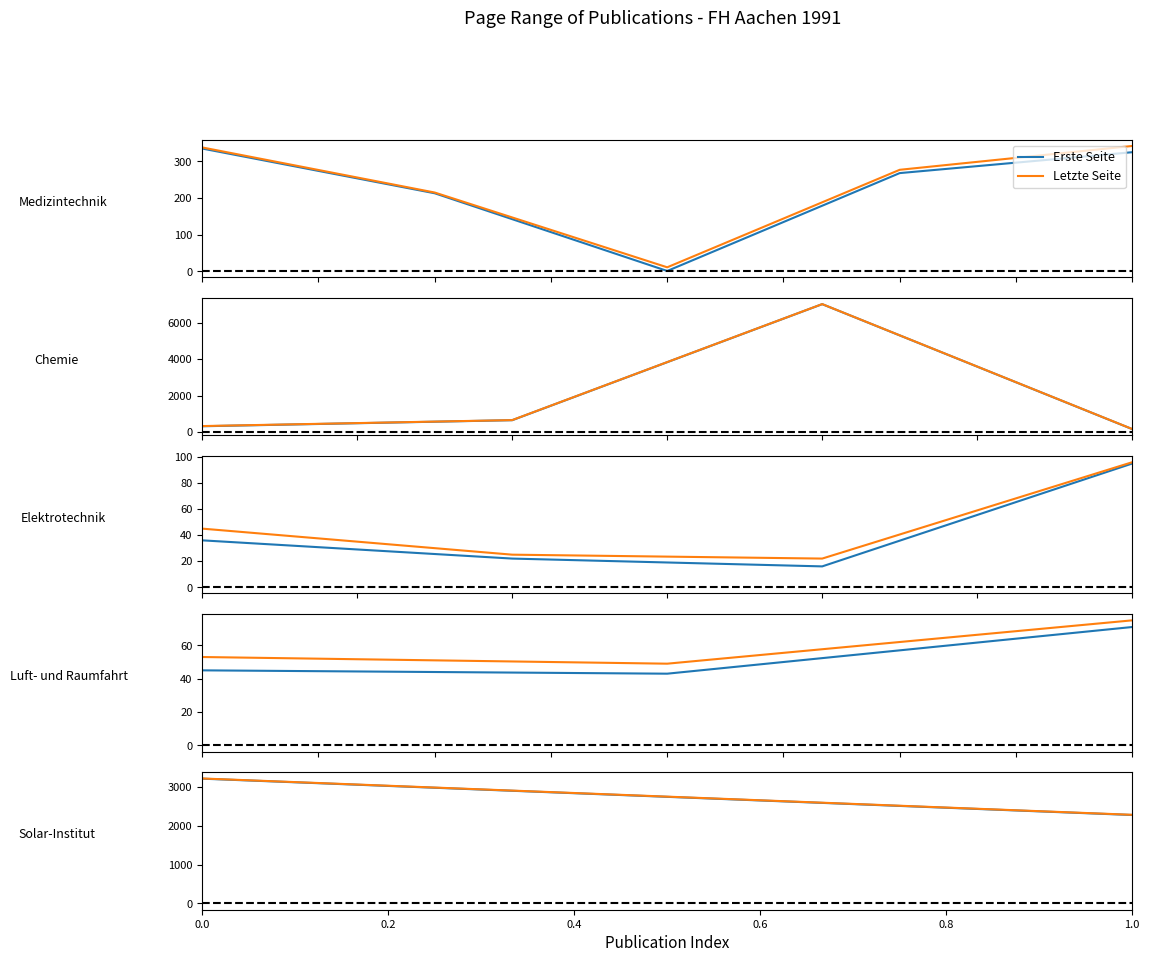

At how many categories does at least one series exceed 2910?

1